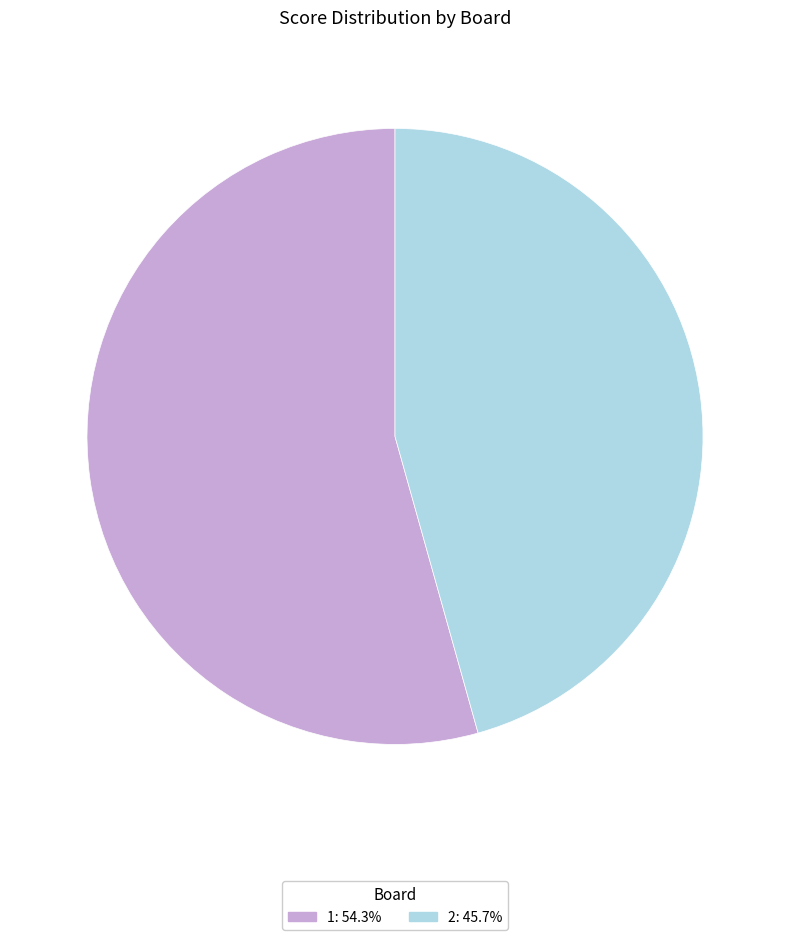

Does 2 represent more than half of the total?

No